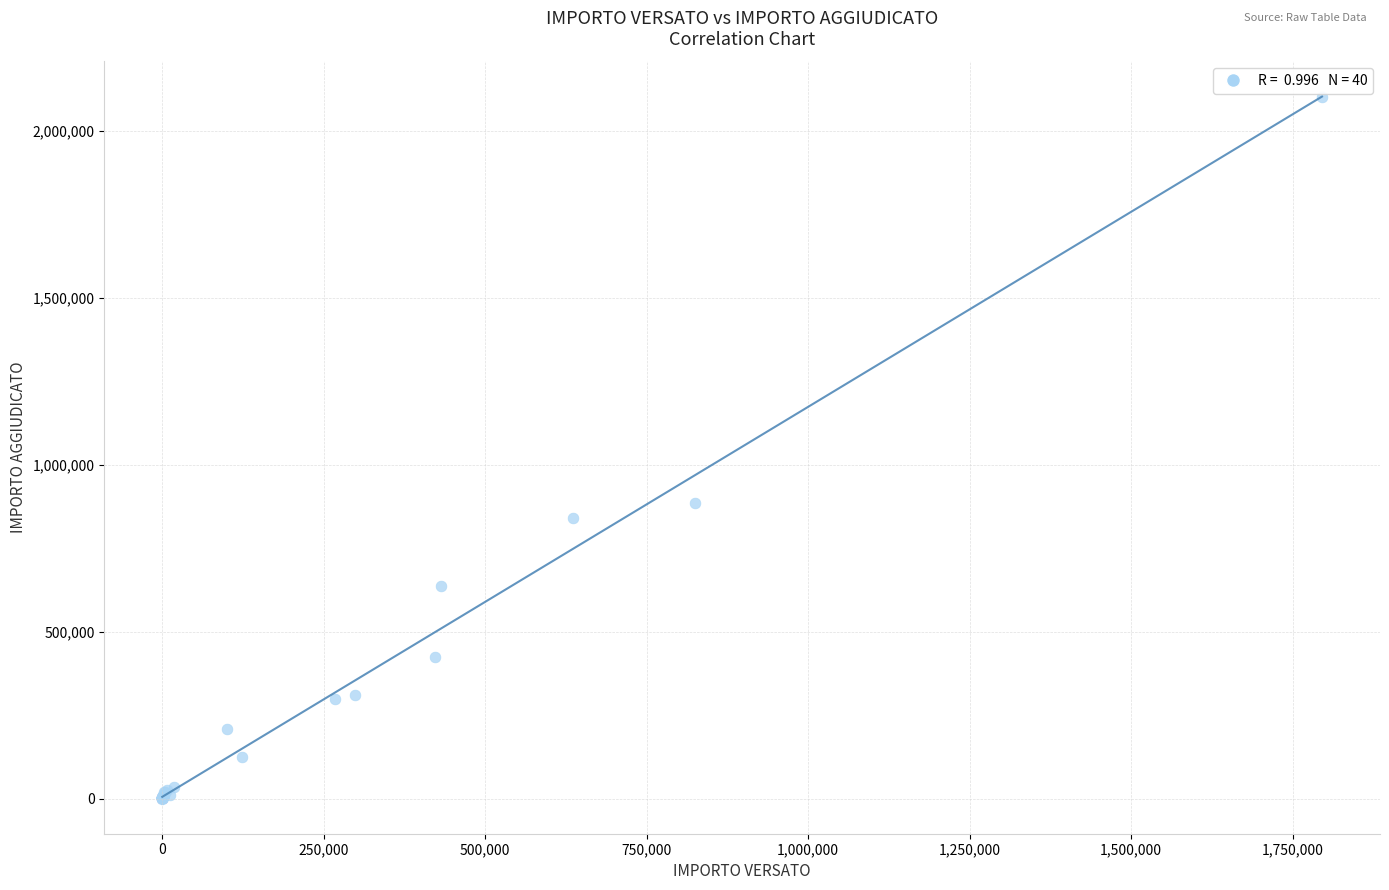

What Y value in the scatter plot is closest to 1050250?

885193.4